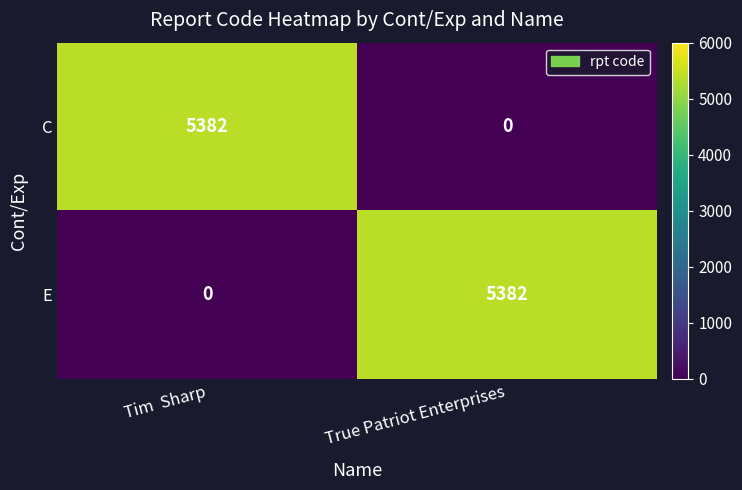

How many data points in E are less than 5382?

1